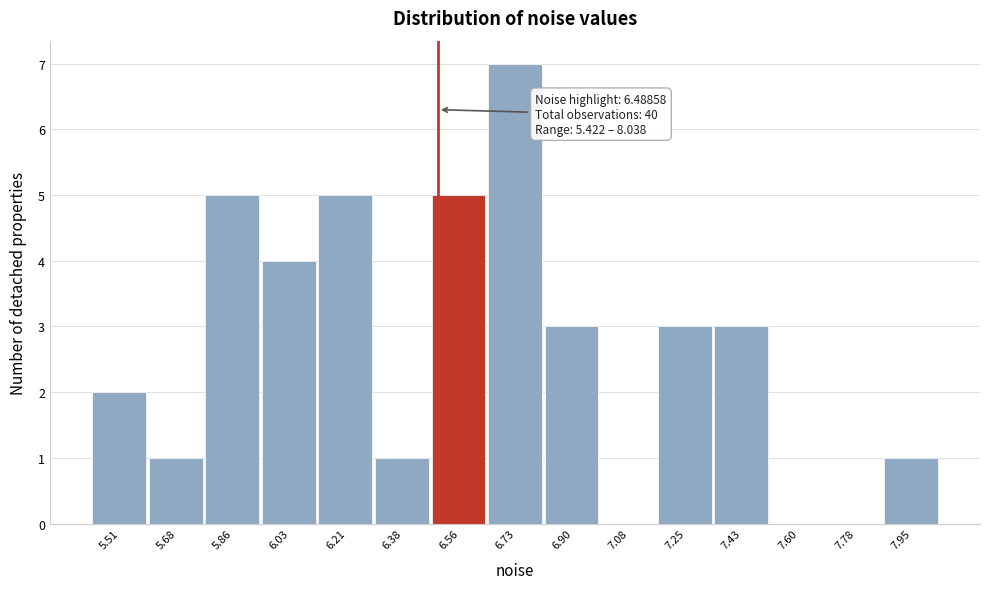

Which range on the x-axis has the tallest bar?

6.64 to 6.82